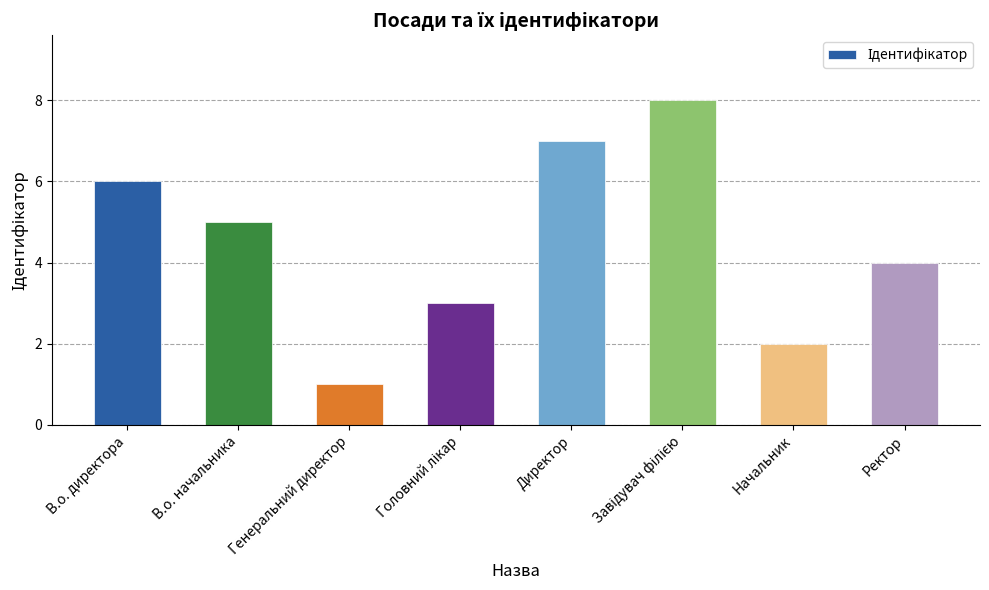

Reading left to right, list all the values displayed in this chart.

6	5	1	3	7	8	2	4